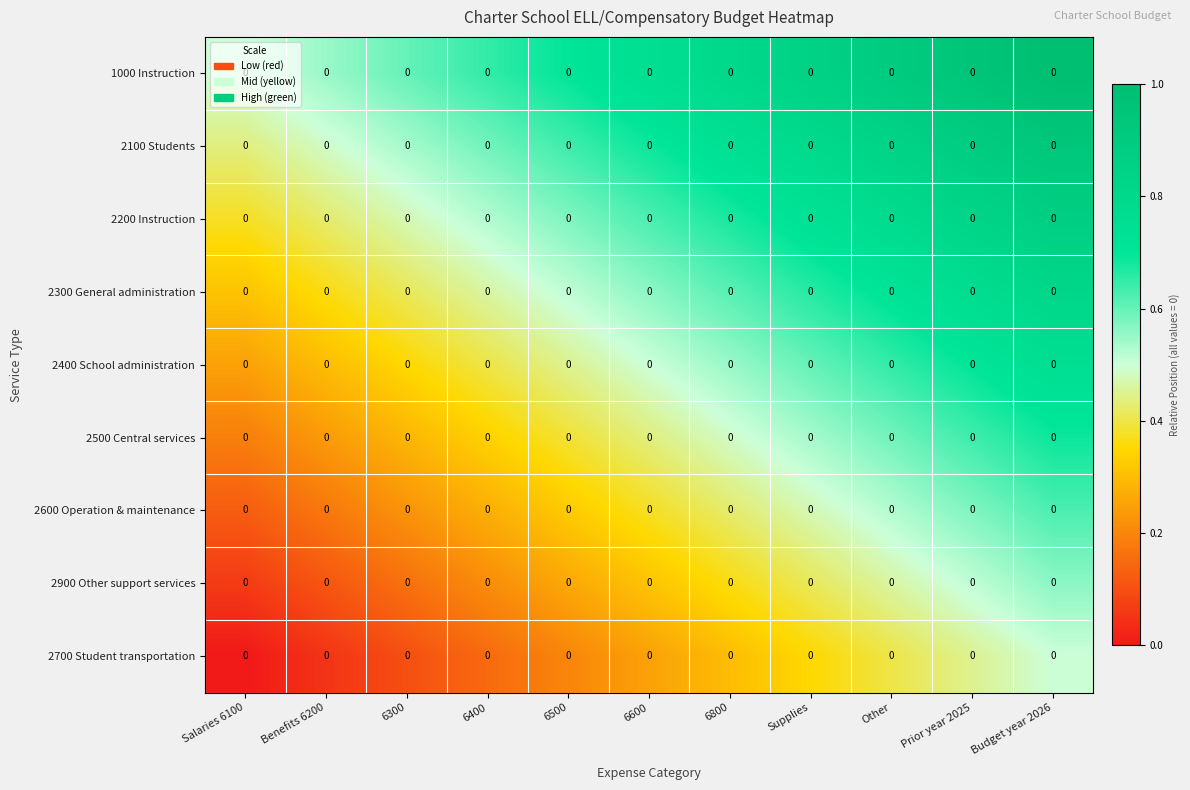

Reading right to left, what are all the values shown in this chart?

1000 Instruction: Budget year 2026=0.0	Prior year 2025=0.0	Other=0.0	Supplies=0.0	6800=0.0	6600=0.0	6500=0.0	6400=0.0	6300=0.0	Benefits 6200=0.0	Salaries 6100=0.0
2100 Students: Budget year 2026=0.0	Prior year 2025=0.0	Other=0.0	Supplies=0.0	6800=0.0	6600=0.0	6500=0.0	6400=0.0	6300=0.0	Benefits 6200=0.0	Salaries 6100=0.0
2200 Instruction: Budget year 2026=0.0	Prior year 2025=0.0	Other=0.0	Supplies=0.0	6800=0.0	6600=0.0	6500=0.0	6400=0.0	6300=0.0	Benefits 6200=0.0	Salaries 6100=0.0
2300 General administration: Budget year 2026=0.0	Prior year 2025=0.0	Other=0.0	Supplies=0.0	6800=0.0	6600=0.0	6500=0.0	6400=0.0	6300=0.0	Benefits 6200=0.0	Salaries 6100=0.0
2400 School administration: Budget year 2026=0.0	Prior year 2025=0.0	Other=0.0	Supplies=0.0	6800=0.0	6600=0.0	6500=0.0	6400=0.0	6300=0.0	Benefits 6200=0.0	Salaries 6100=0.0
2500 Central services: Budget year 2026=0.0	Prior year 2025=0.0	Other=0.0	Supplies=0.0	6800=0.0	6600=0.0	6500=0.0	6400=0.0	6300=0.0	Benefits 6200=0.0	Salaries 6100=0.0
2600 Operation & maintenance: Budget year 2026=0.0	Prior year 2025=0.0	Other=0.0	Supplies=0.0	6800=0.0	6600=0.0	6500=0.0	6400=0.0	6300=0.0	Benefits 6200=0.0	Salaries 6100=0.0
2900 Other support services: Budget year 2026=0.0	Prior year 2025=0.0	Other=0.0	Supplies=0.0	6800=0.0	6600=0.0	6500=0.0	6400=0.0	6300=0.0	Benefits 6200=0.0	Salaries 6100=0.0
2700 Student transportation: Budget year 2026=0.0	Prior year 2025=0.0	Other=0.0	Supplies=0.0	6800=0.0	6600=0.0	6500=0.0	6400=0.0	6300=0.0	Benefits 6200=0.0	Salaries 6100=0.0